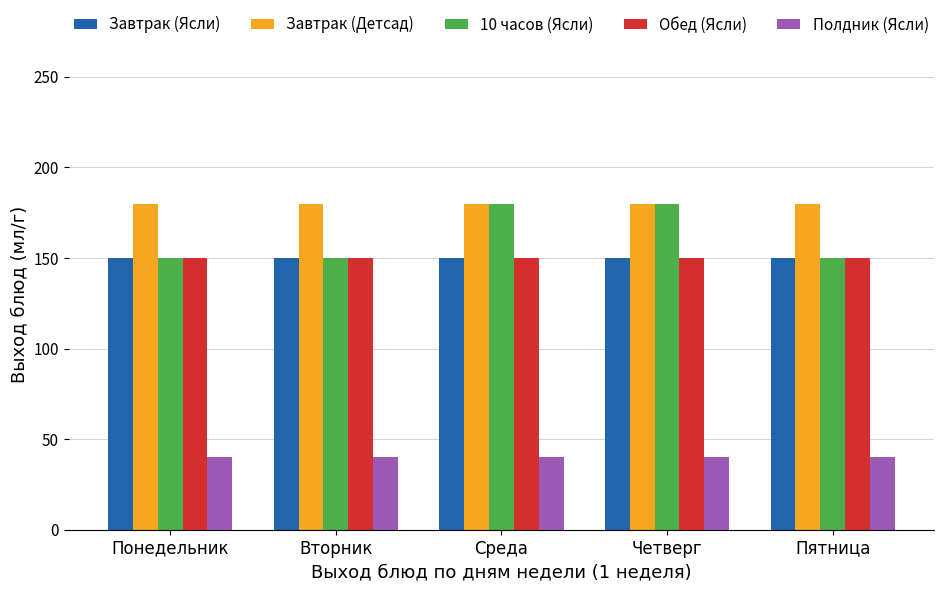

Reading right to left, what are all the values shown in this chart?

Завтрак (Ясли): 150	150	150	150	150
Завтрак (Детсад): 180	180	180	180	180
10 часов (Ясли): 150	180	180	150	150
Обед (Ясли): 150	150	150	150	150
Полдник (Ясли): 40	40	40	40	40